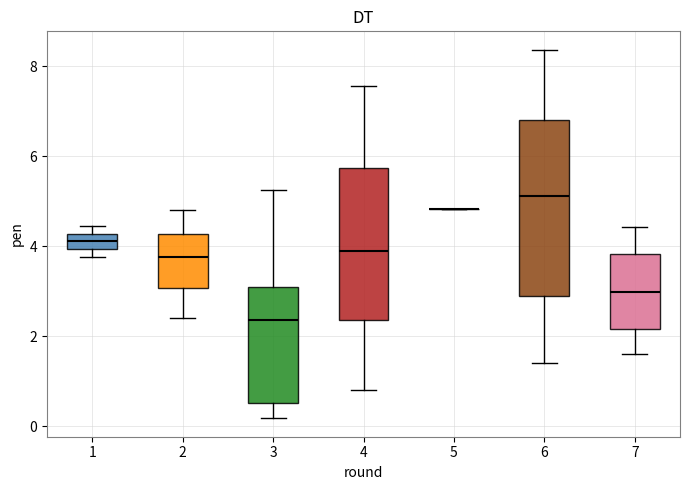

Comparing the boxes themselves (not the whiskers), which one is the tallest?

6